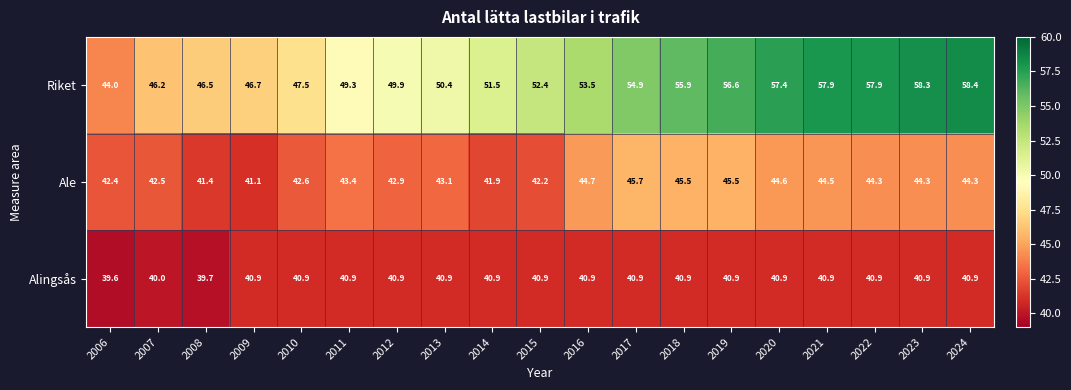

What is the total value across all series at 2014?

134.3